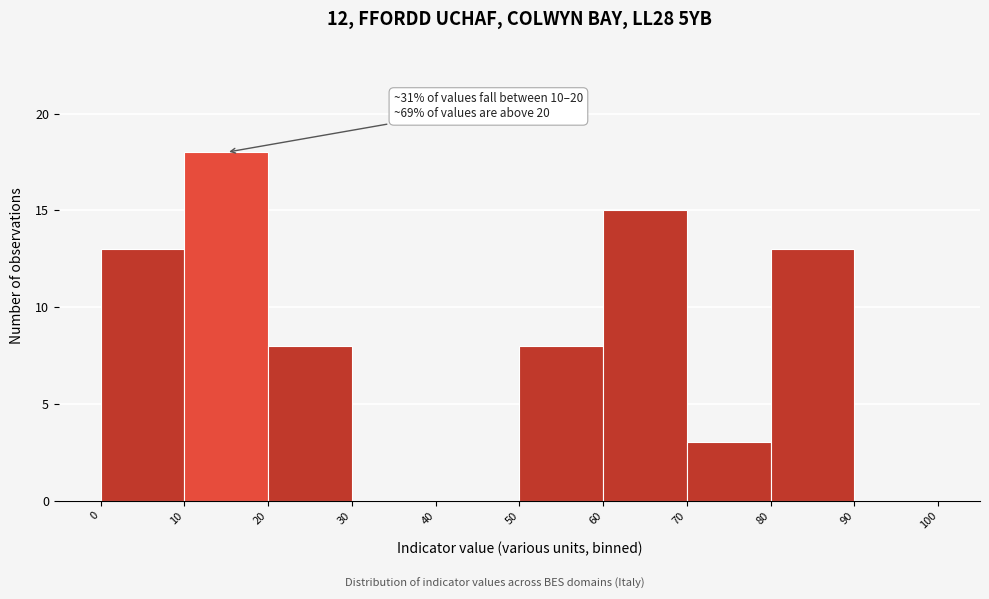

Over which range of the x-axis is the bar tallest?

10 to 20